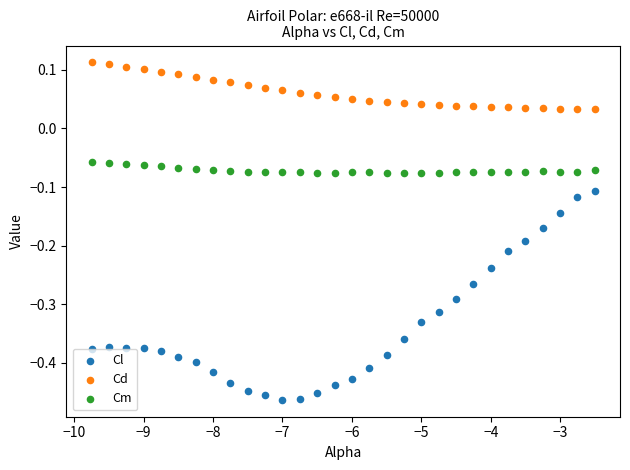

Across all data points, what is the range of Y values (max minus min)?

0.6